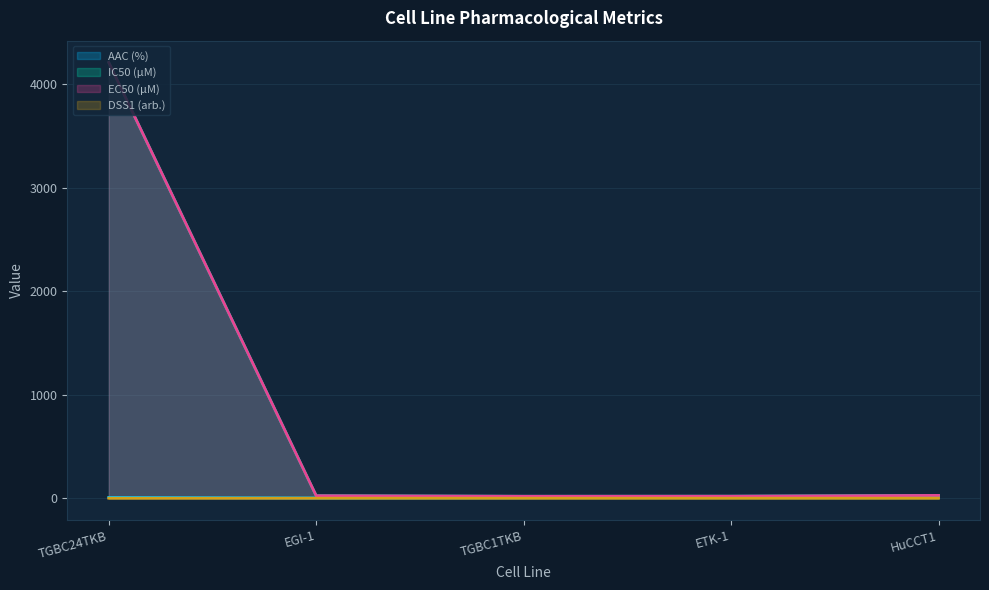

What is the label of the 3rd point from the right?

TGBC1TKB